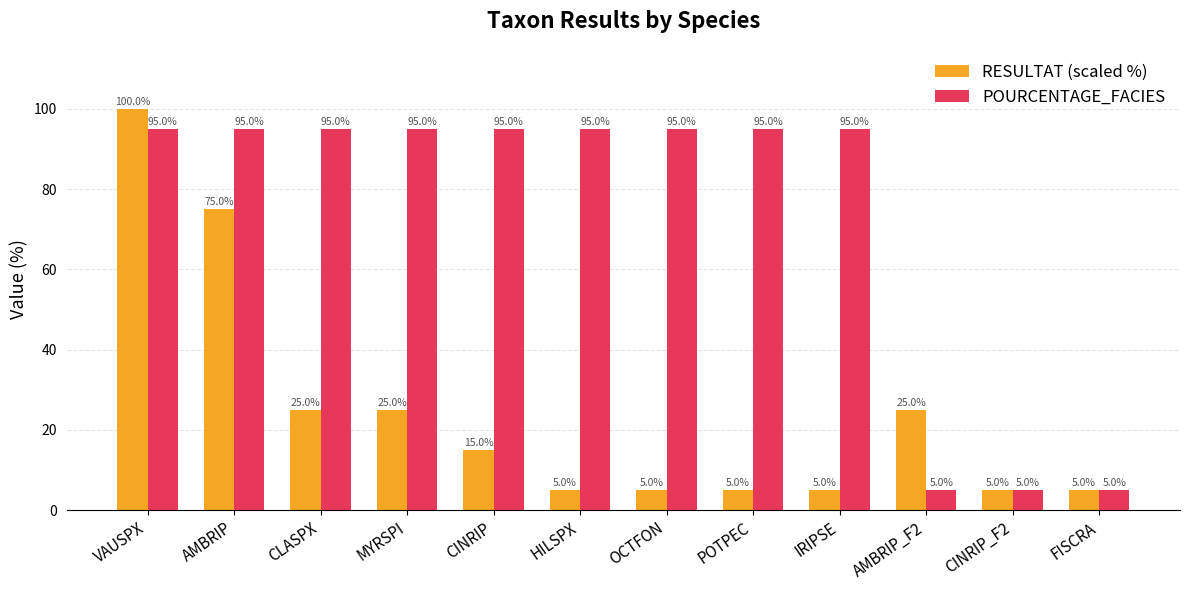

Rank the series at CLASPX from lowest to highest value.

RESULTAT (scaled %), POURCENTAGE_FACIES